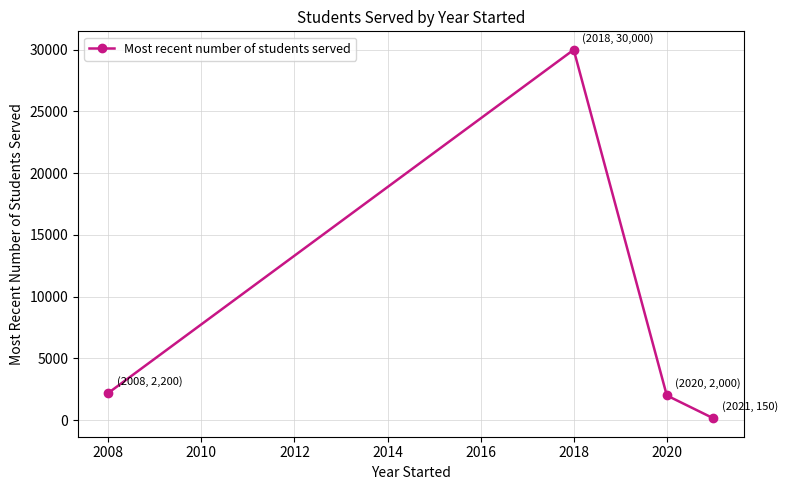

What is the difference between the maximum and minimum values?

29850